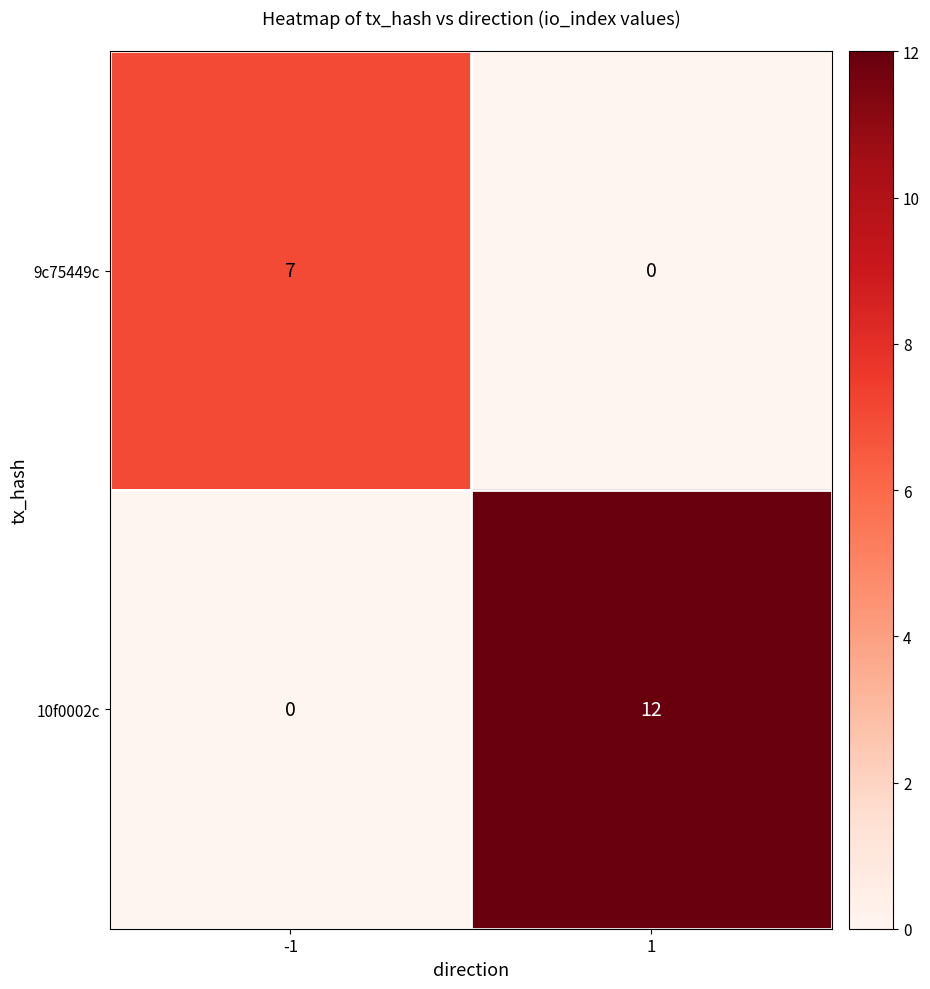

How many data points in 10f0002c are less than 12?

1